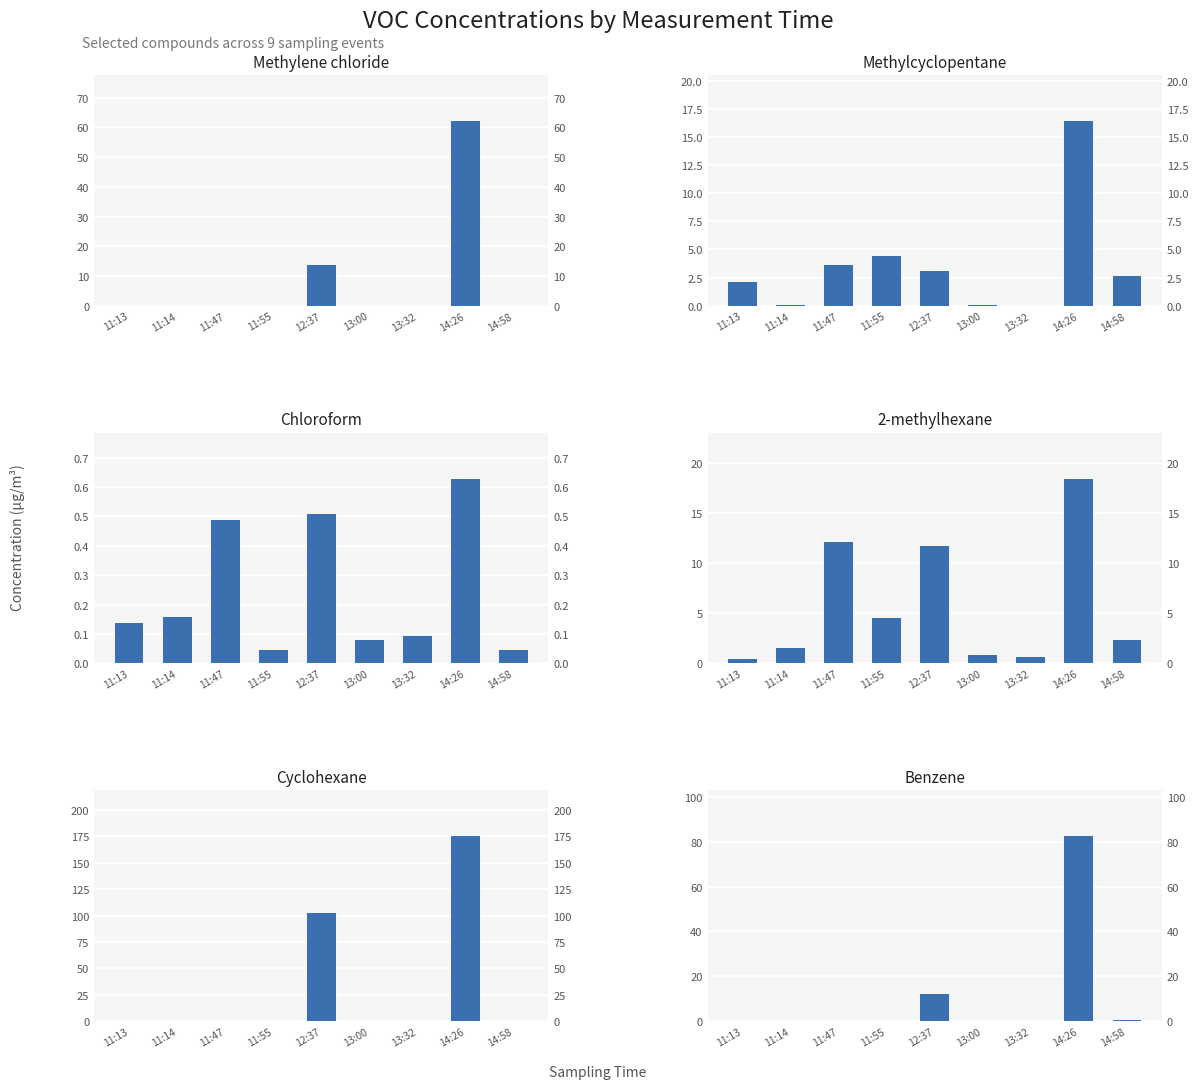

What are all the series names shown in the legend?

Methylene chloride, Methylcyclopentane, Chloroform, 2-methylhexane, Cyclohexane, Benzene